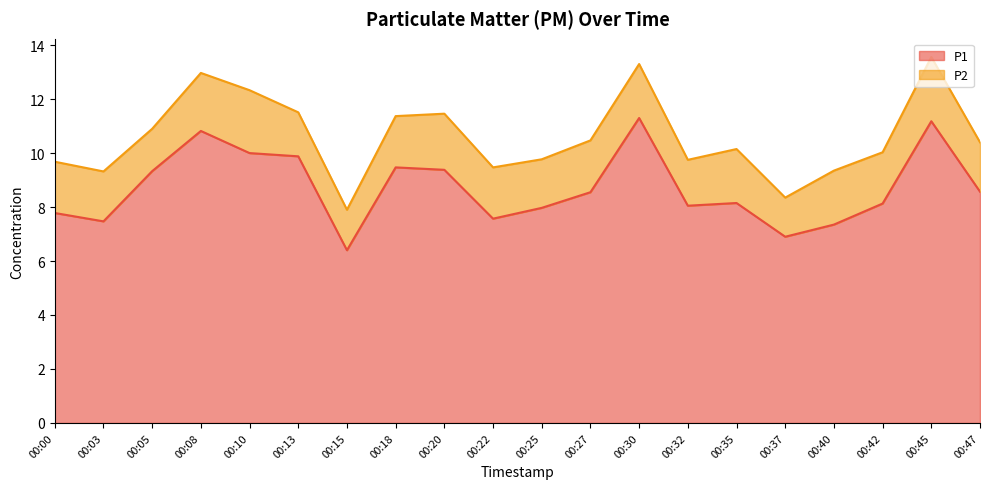

How many values exceed 8?

13